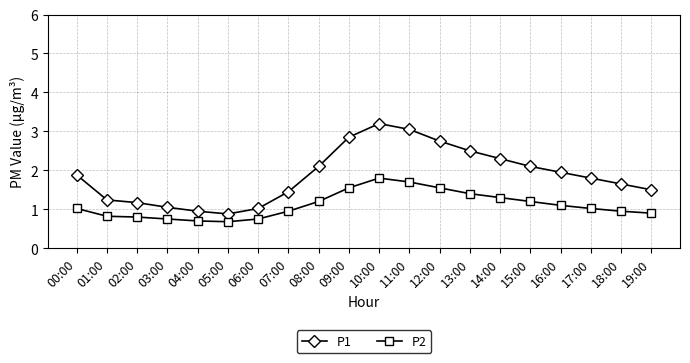

At how many categories does at least one series exceed 2?

8